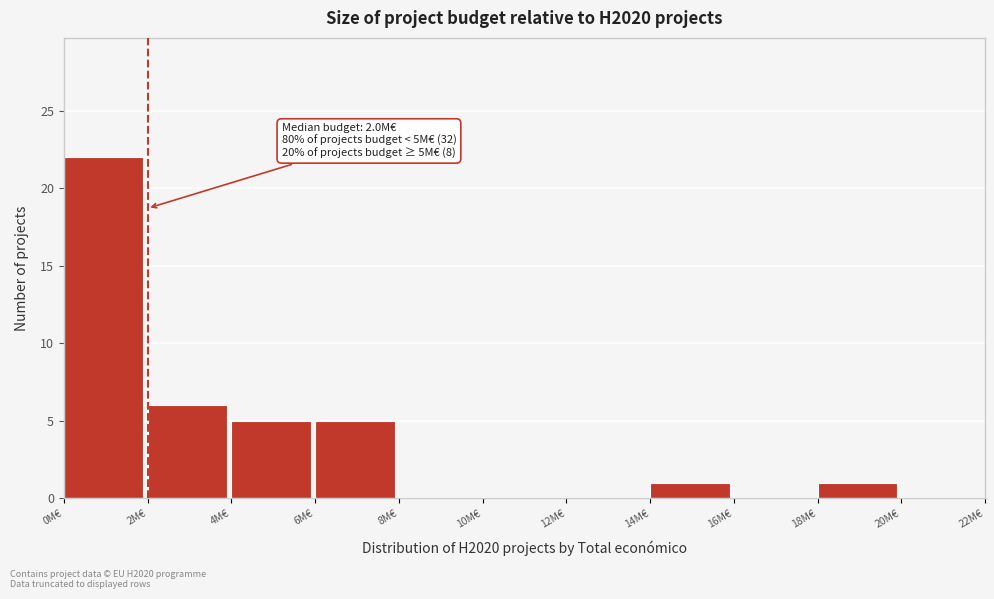

Reading left to right, transcribe all the data shown in this chart.

0M€=22	2M€=6	4M€=5	6M€=5	8M€=0	10M€=0	12M€=0	14M€=1	16M€=0	18M€=1	20M€=0